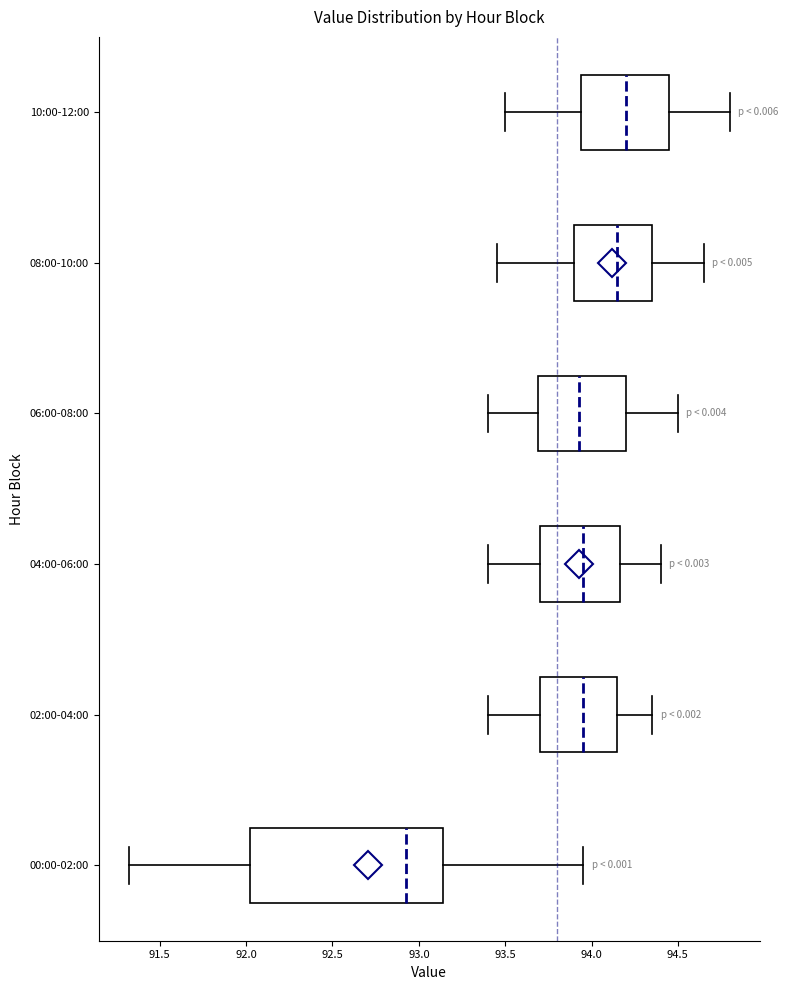

Reading bottom to top, read every box against the x-axis: the position of its median line, the range the box covers, and the ends of its whiskers. The values are not printed on the chart, so give them approximately, as read against the axis.

00:00-02:00: median 92.95, box 92.00 to 93.15, whiskers 91.30 to 93.95
02:00-04:00: median 93.95, box 93.70 to 94.15, whiskers 93.40 to 94.35
04:00-06:00: median 93.95, box 93.70 to 94.15, whiskers 93.40 to 94.40
06:00-08:00: median 93.95, box 93.70 to 94.20, whiskers 93.40 to 94.50
08:00-10:00: median 94.15, box 93.90 to 94.35, whiskers 93.45 to 94.65
10:00-12:00: median 94.20, box 93.95 to 94.45, whiskers 93.50 to 94.80